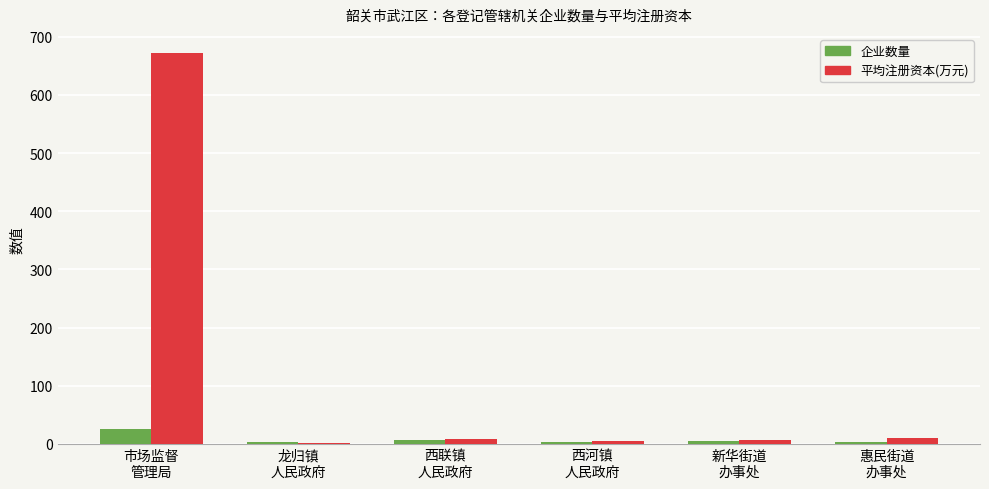

What is the sum of all 企业数量 values?

48.0